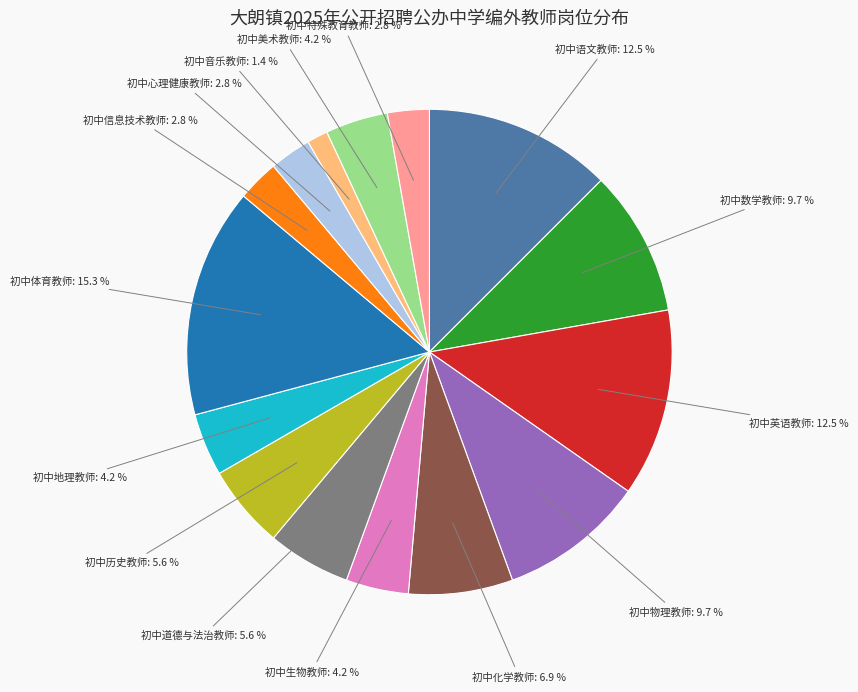

Is it true that 初中心理健康教师 is 3% of the pie?

True